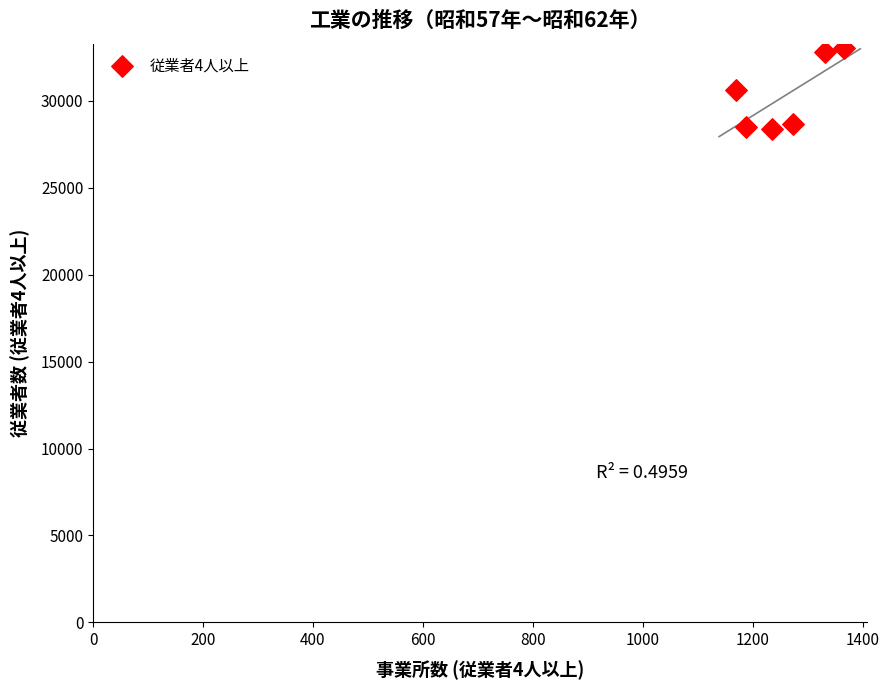

What is the average X value?

1260